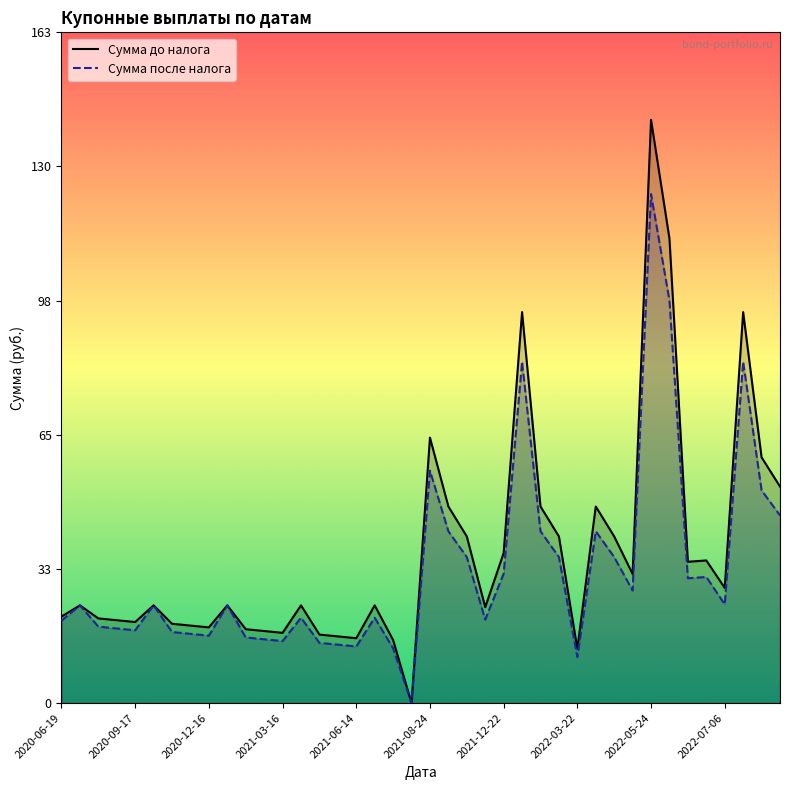

At which category is the sum across all series the highest?

2022-05-24